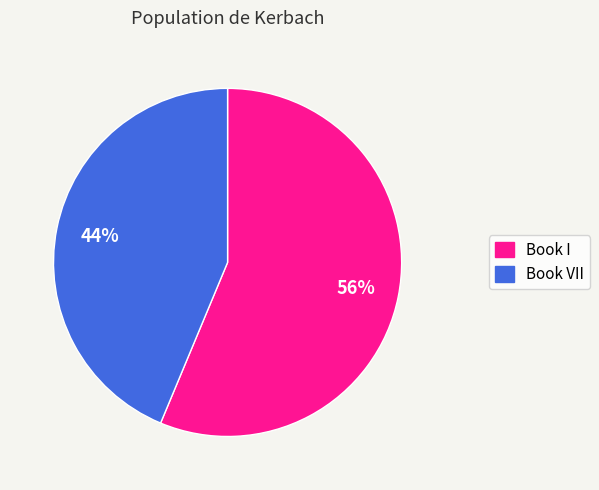

Between Book I and Book VII, which is larger?

Book I